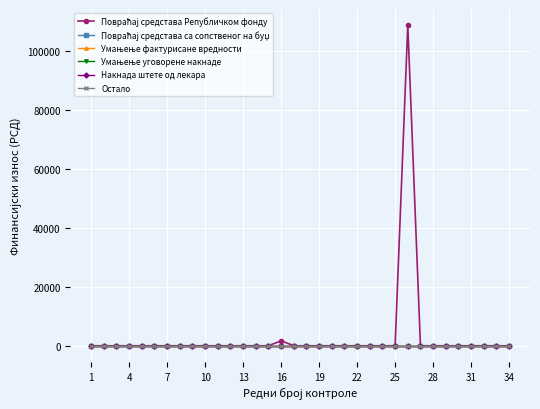

True or false: Повраћај средстава Републичком фонду and Остало cross at least once.

False